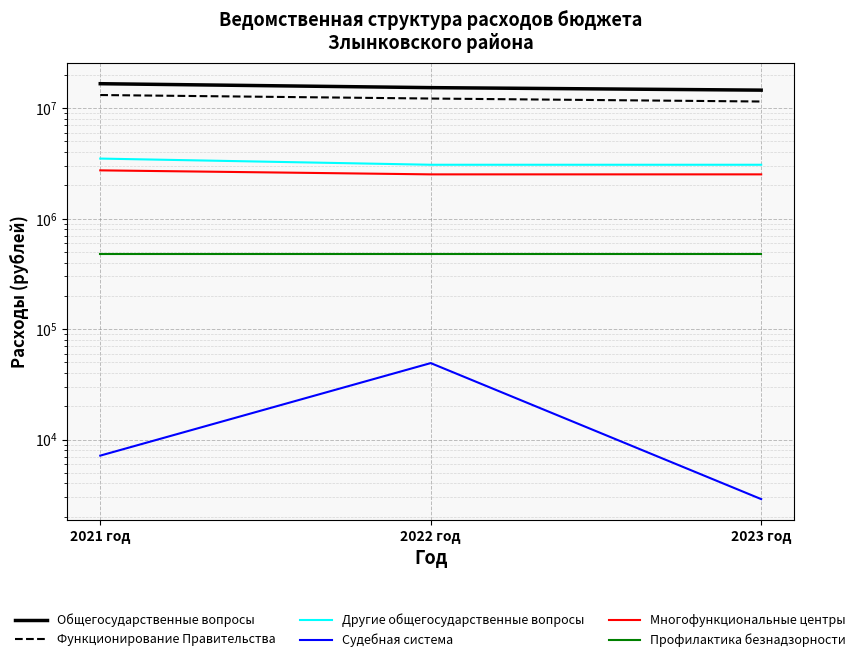

The Общегосударственные вопросы series shows 16669238 at 2021 год. True or false?

True